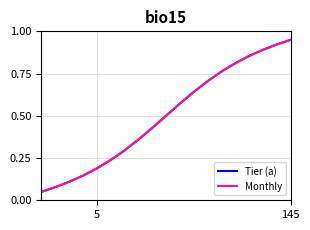

Is this an area chart (filled region under the line)?

No